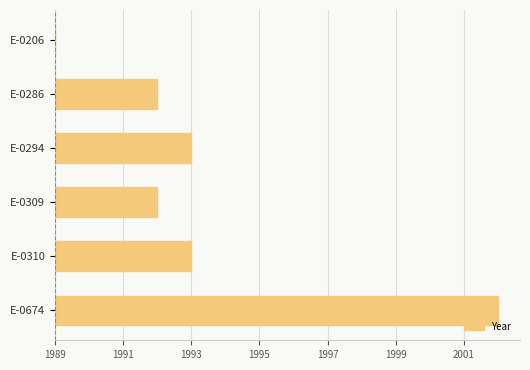

Does the chart contain stacked bars?

No